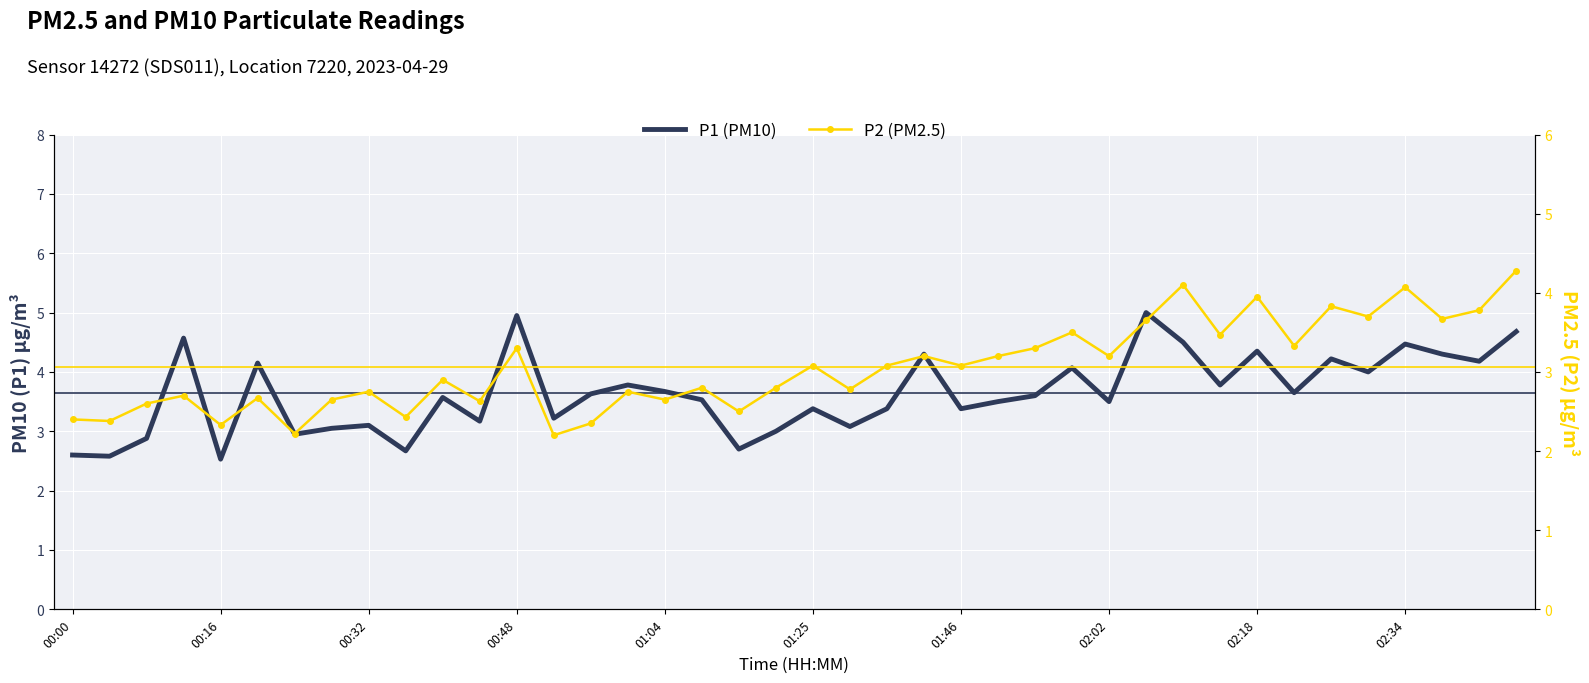

Rank the series at 39 from lowest to highest value.

P2 (PM2.5), P1 (PM10)